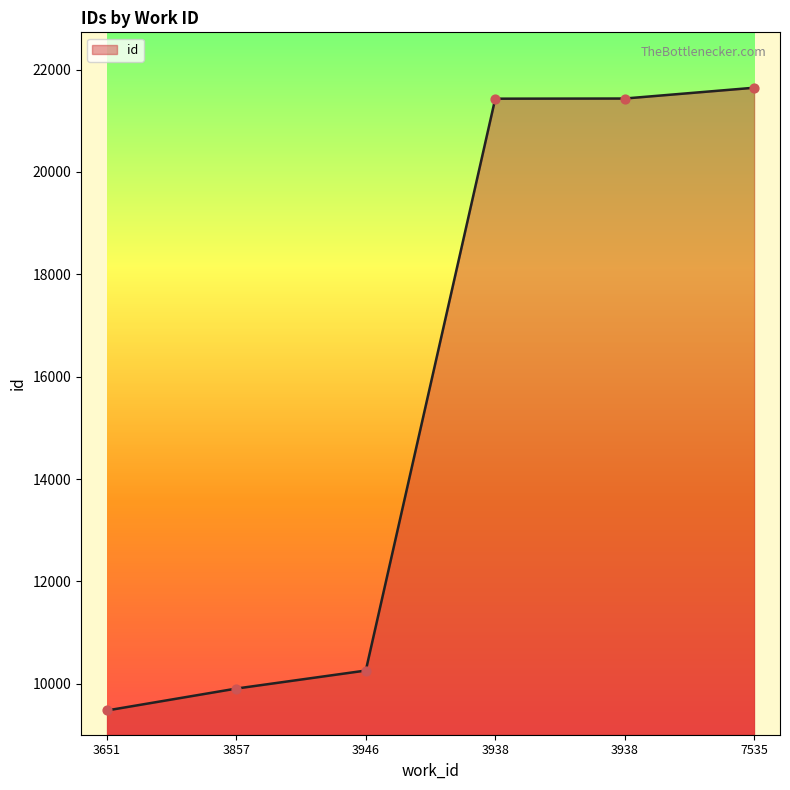

What is the change in value from 3651 to 3938?

+11953